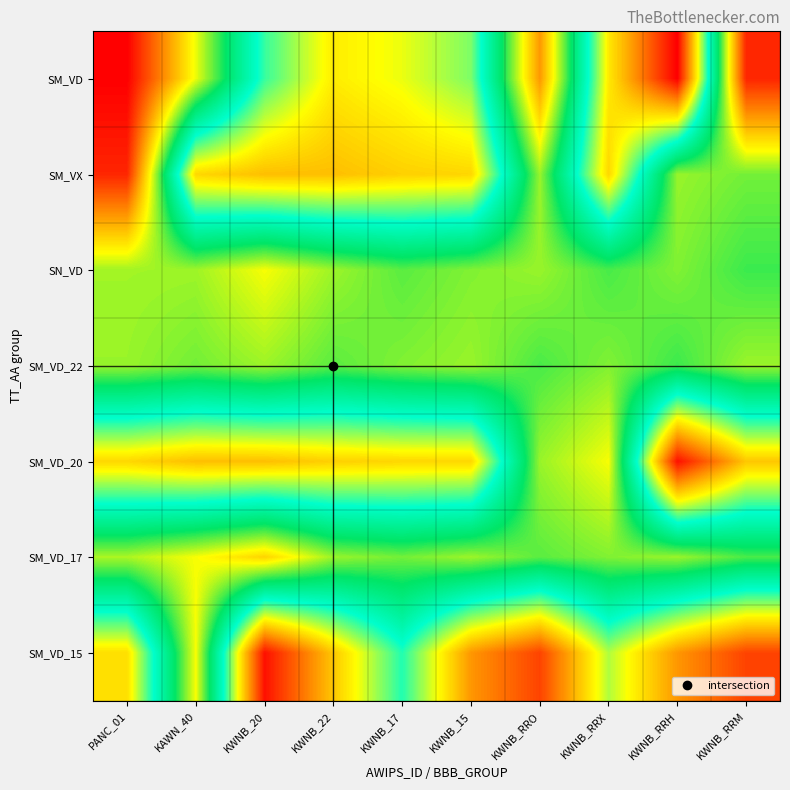

At which category does the chart reach its minimum across all series?

KWNB_RRH